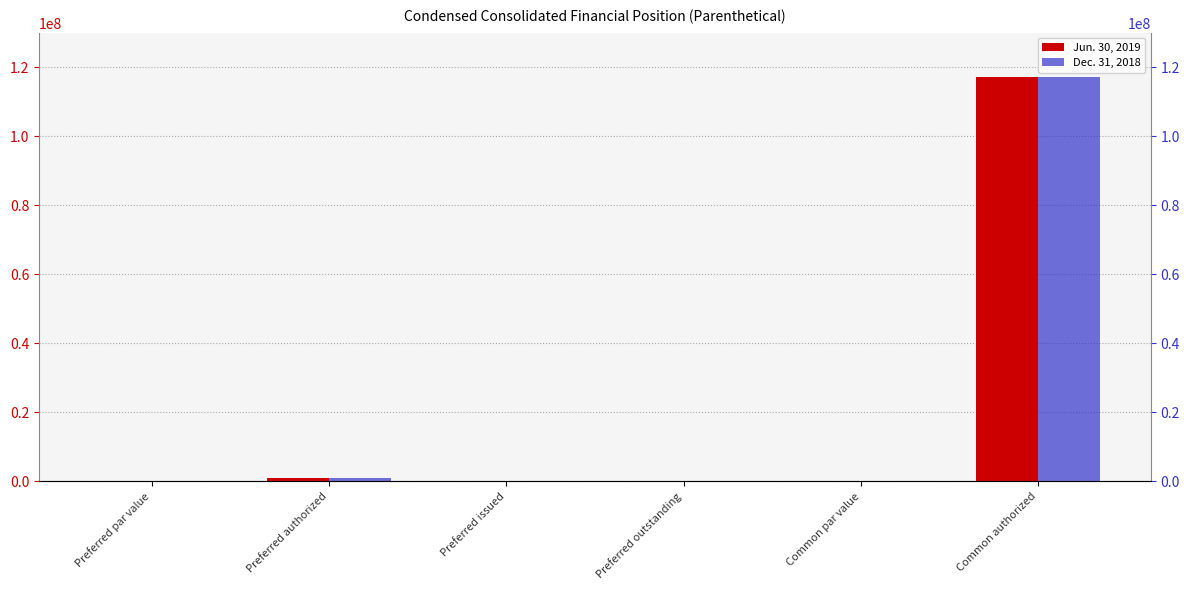

The value of Jun. 30, 2019 at Common authorized is 117187500.0. True or false?

True